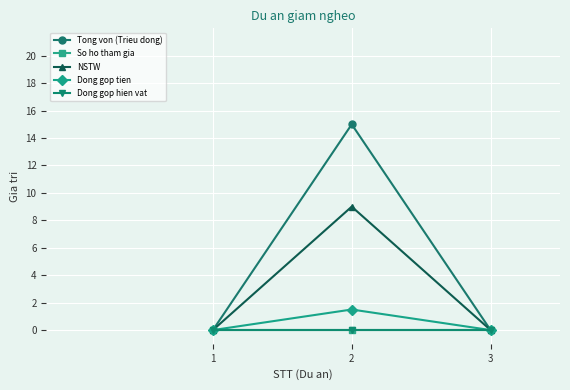

At which category does the chart reach its minimum across all series?

1